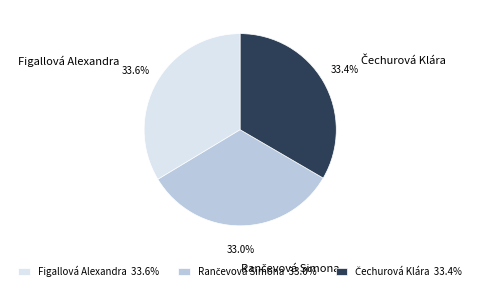

Is there any slice that represents more than half of the pie?

No